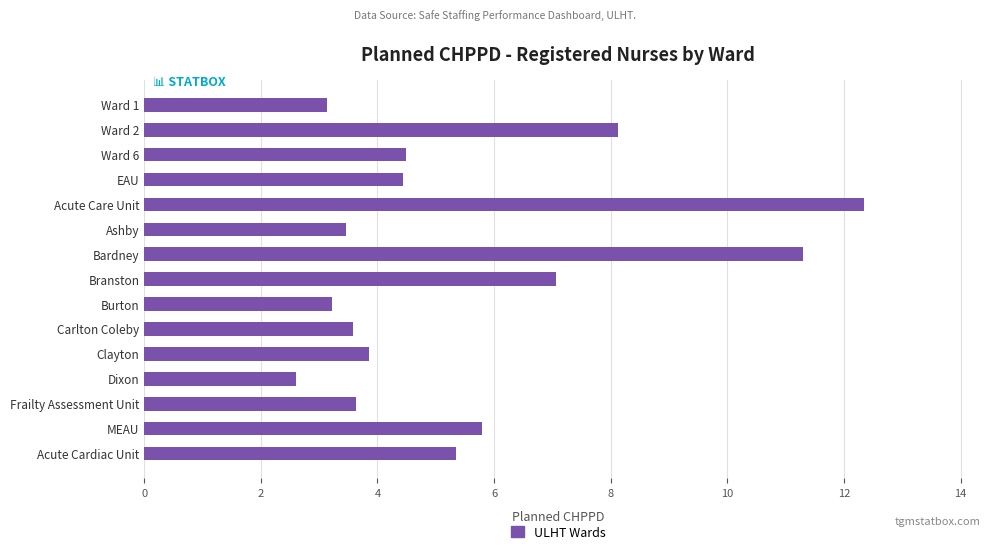

Which category has the lowest value across all series?

Dixon